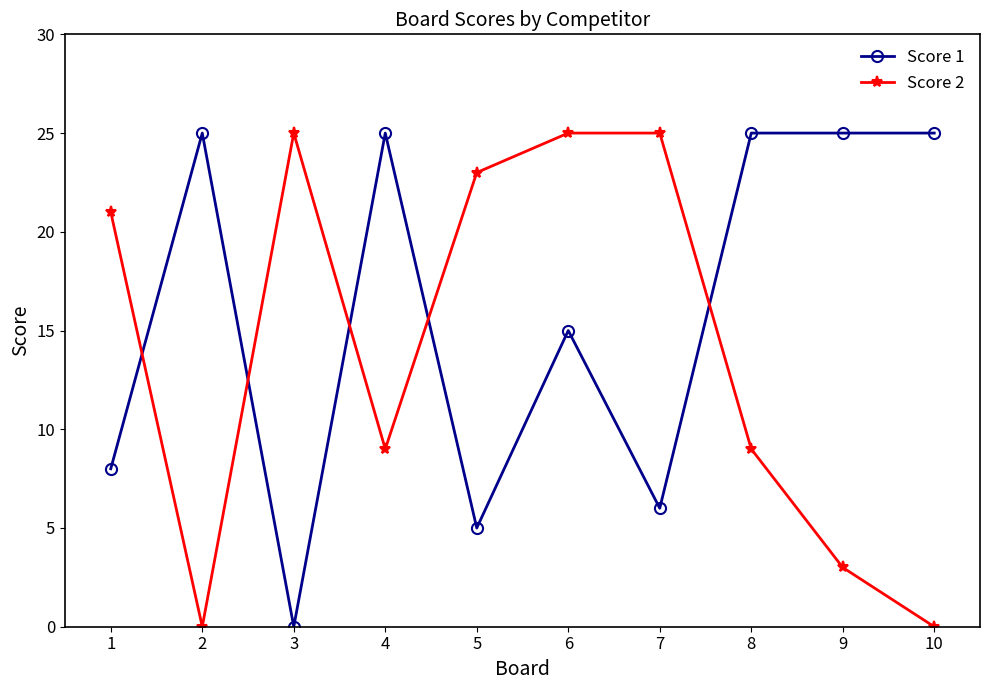

True or false: Score 1 has a value of 43 at 7.

False